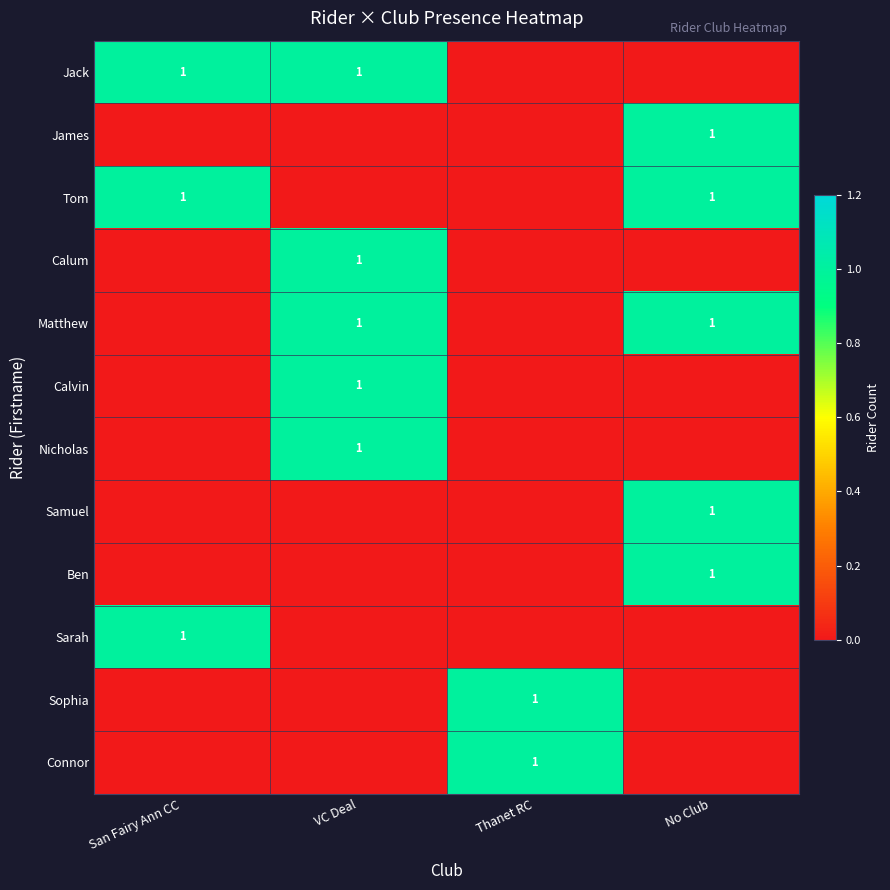

Is it true that Nicholas equals 1 at VC Deal?

True